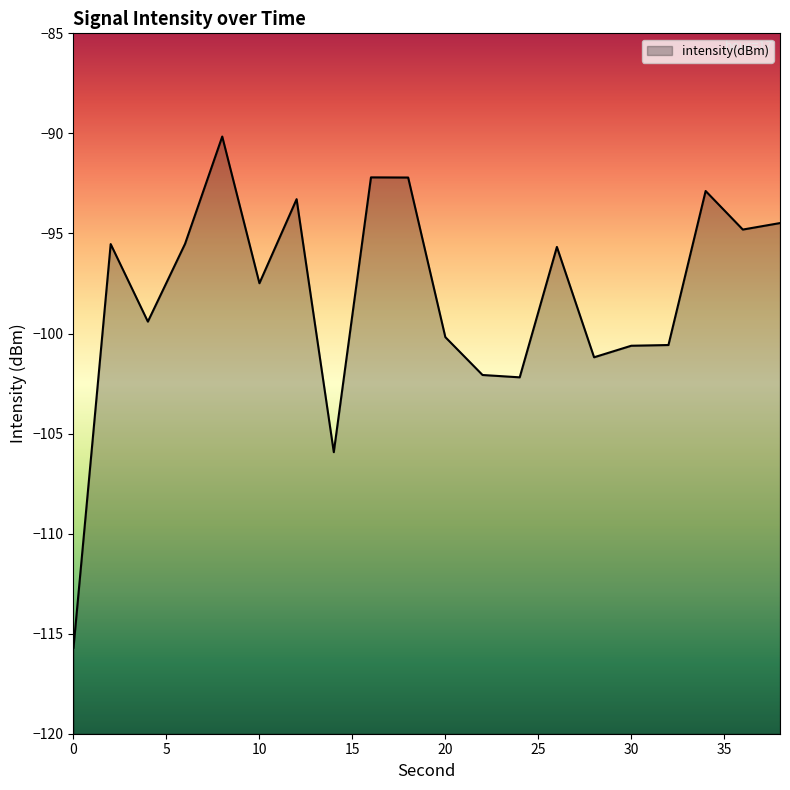

How many points are higher than both their immediate neighbors (excluding endpoints)?

6